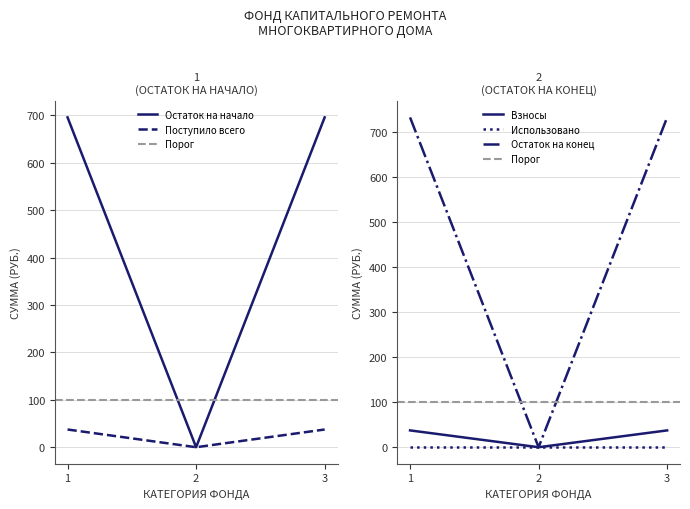

Is it true that Остаток на конец equals 335.5 at 1?

False